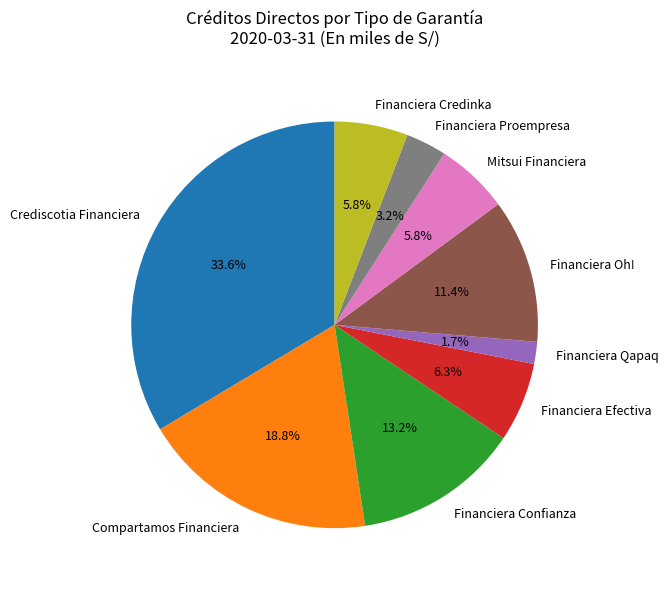

What is the smallest slice in the pie chart?

Financiera Qapaq